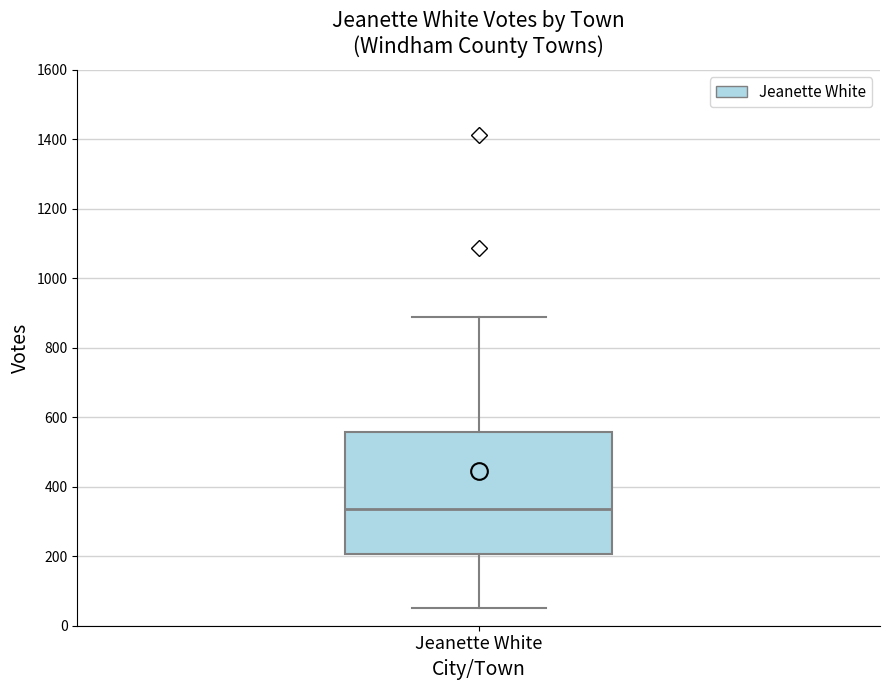

Transcribe this box plot: give where the median line is, the range the box spans, and where the two whiskers end, as read against the y-axis. The values are not printed on the chart, so give them approximately, as read against the axis.

median 340, box 200 to 560, whiskers 60 to 880